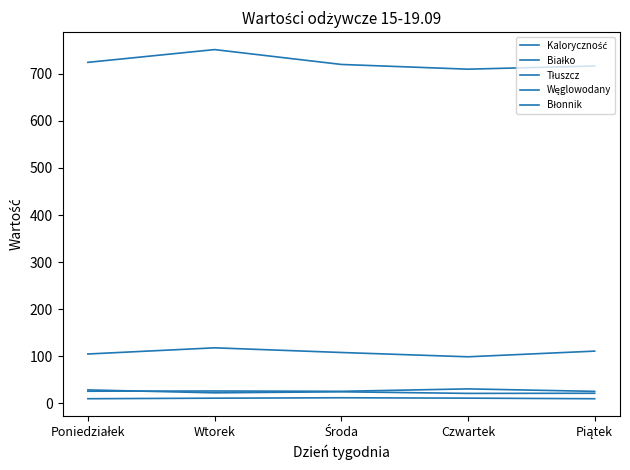

At which category does the chart reach its peak across all series?

Wtorek